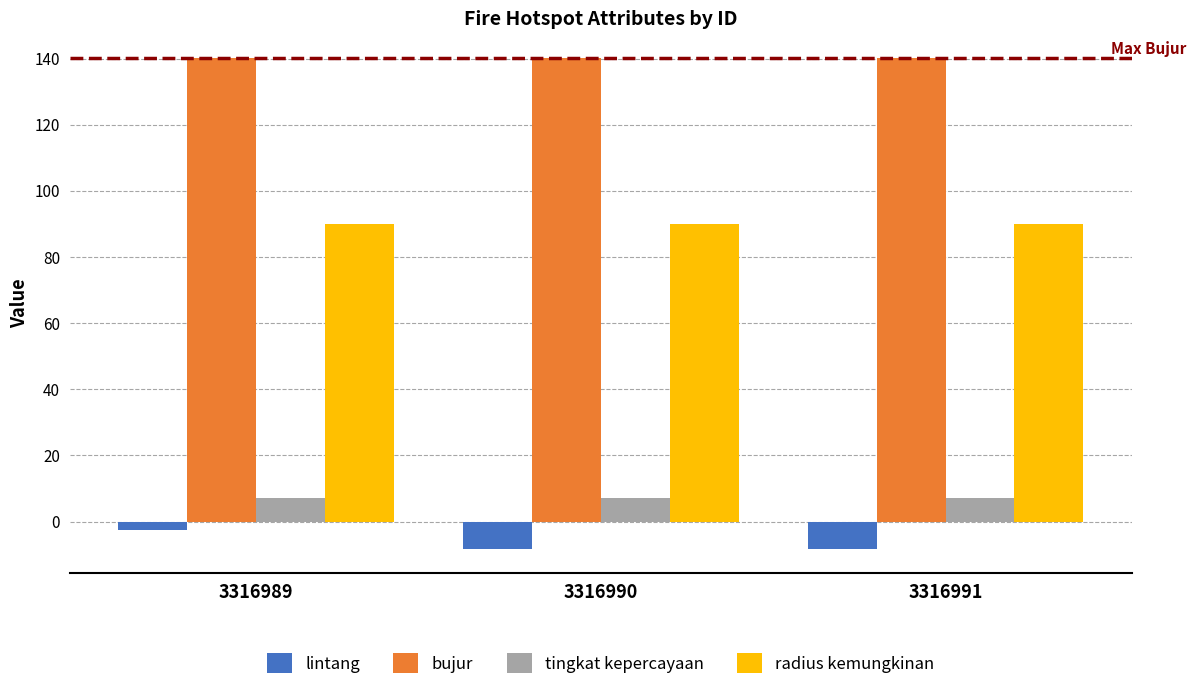

What is the average value of the bujur series?

140.1